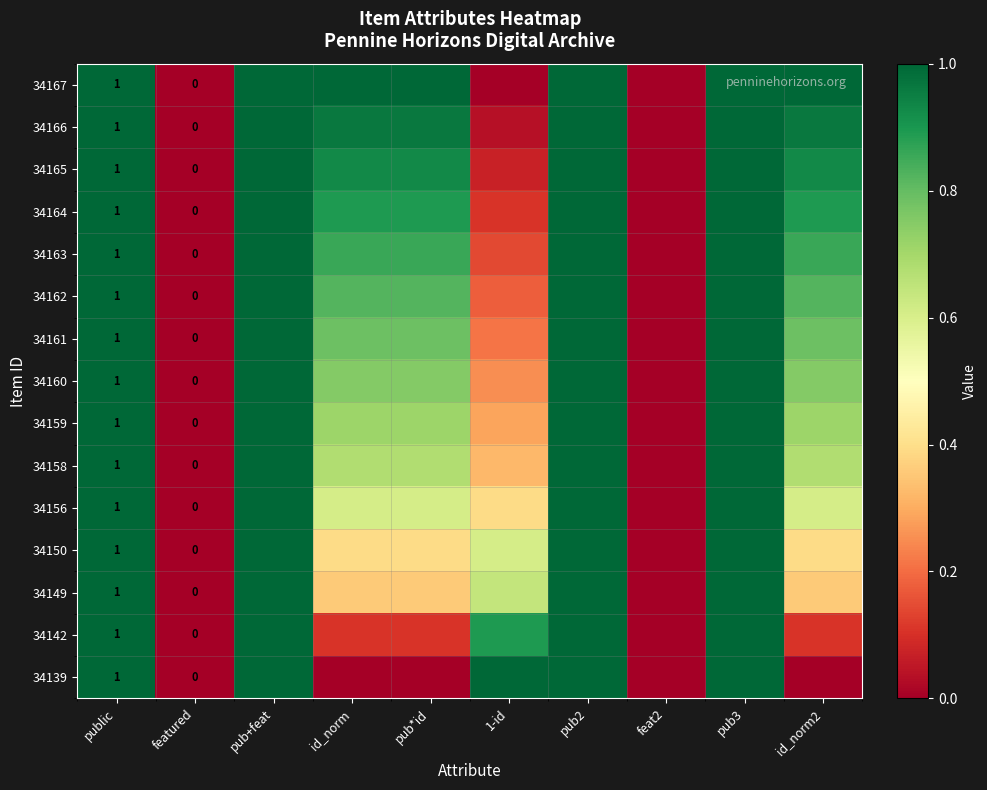

Is the value of 34165 at featured greater than the value of 34139 at feat2?

No